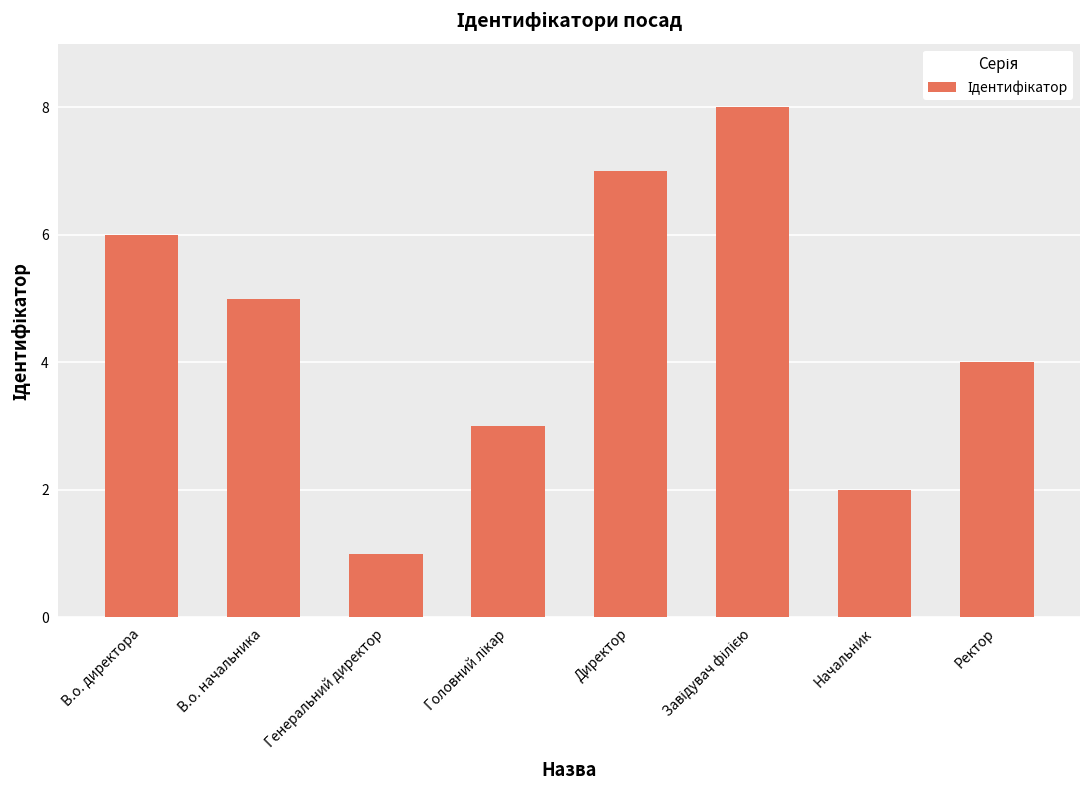

What is the value of the 4th bar from the left?

3